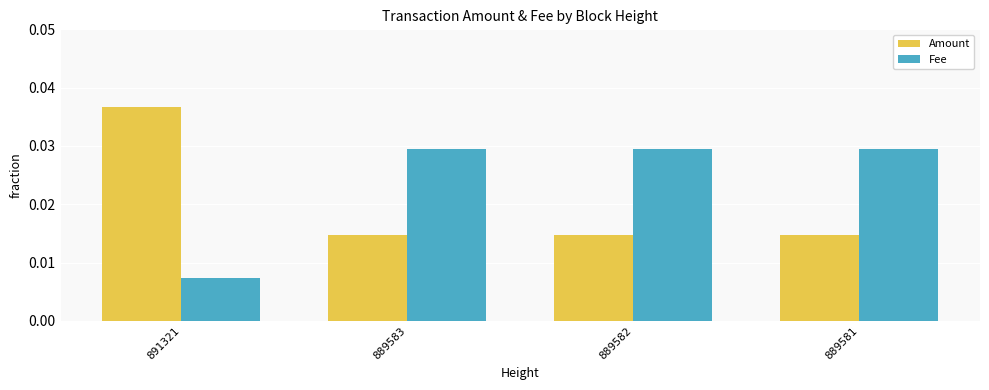

The Amount series shows 0.1 at 891321. True or false?

False